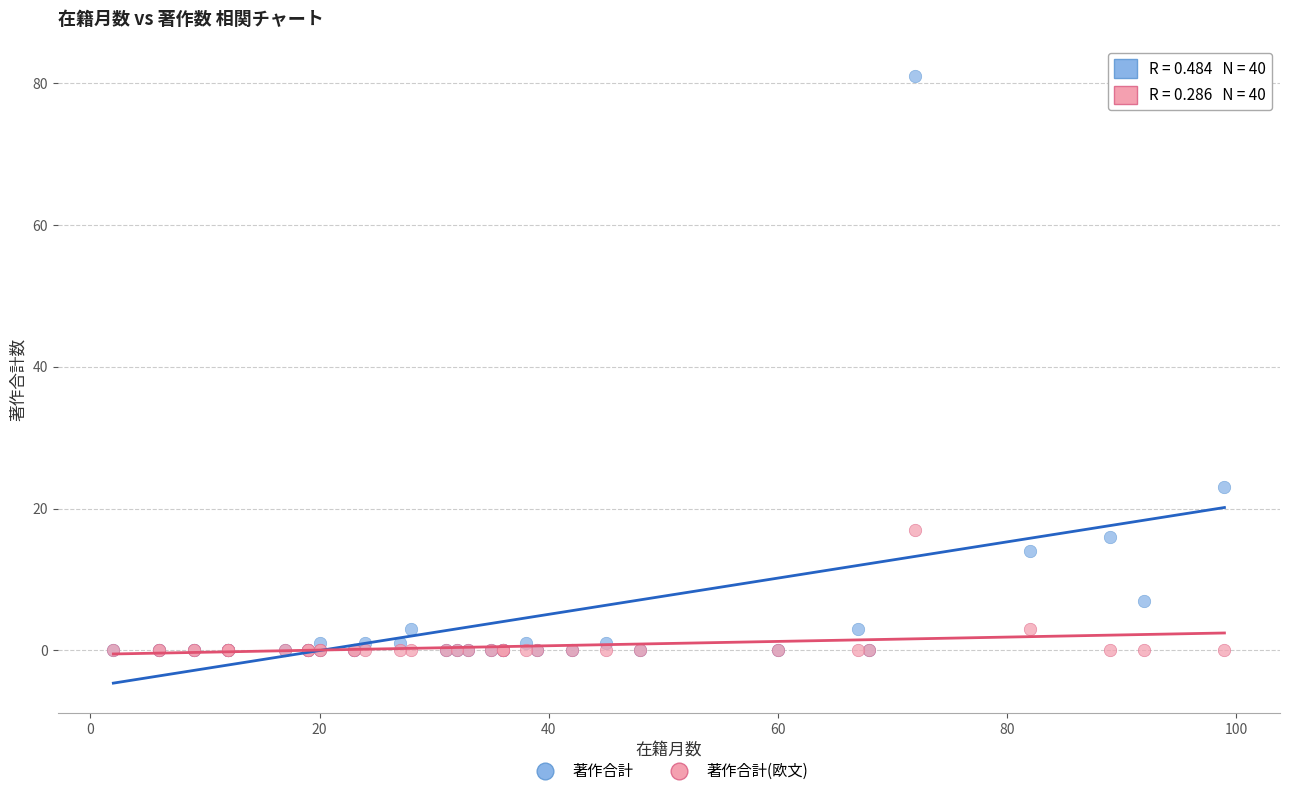

Which series reaches the maximum Y coordinate?

著作合計